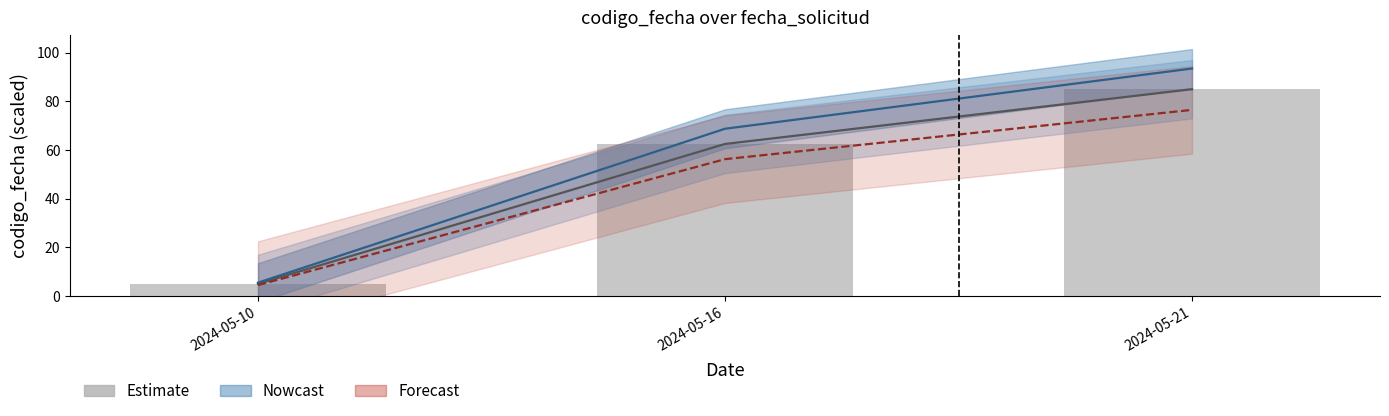

The value at 2024-05-10 is 5.0. True or false?

True